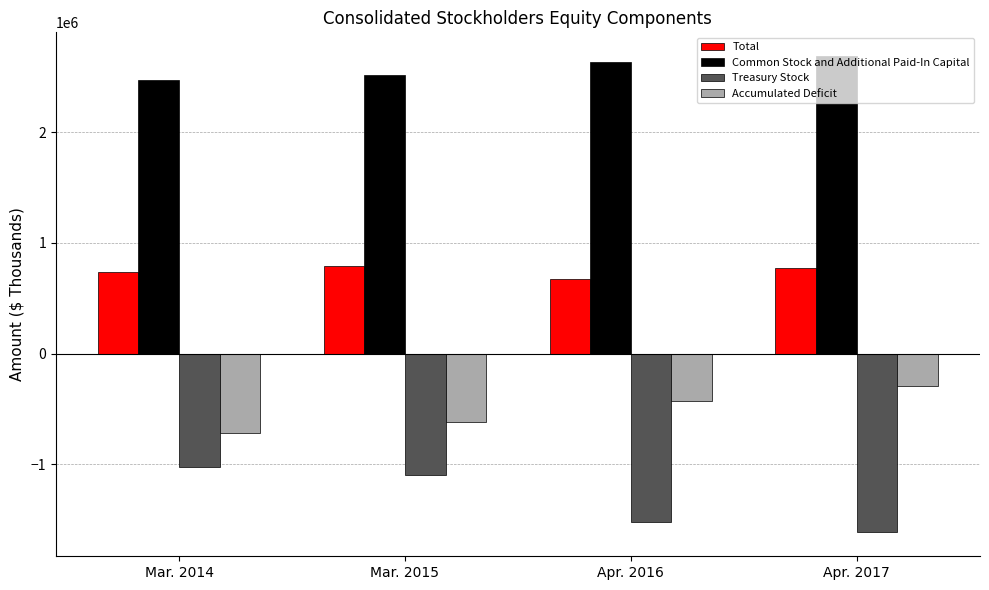

Rank the series at Apr. 2017 from highest to lowest value.

Common Stock and Additional Paid-In Capital, Total, Accumulated Deficit, Treasury Stock